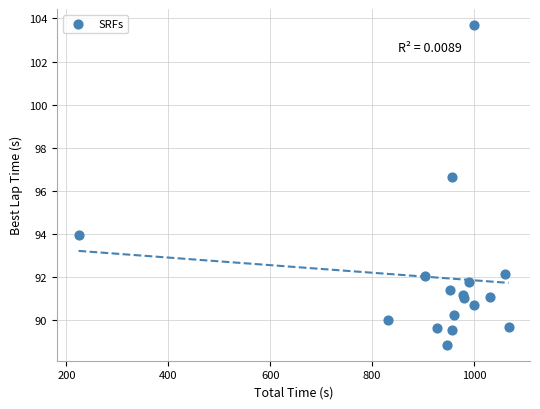

What Y value in the scatter plot is closest to 96?

96.6